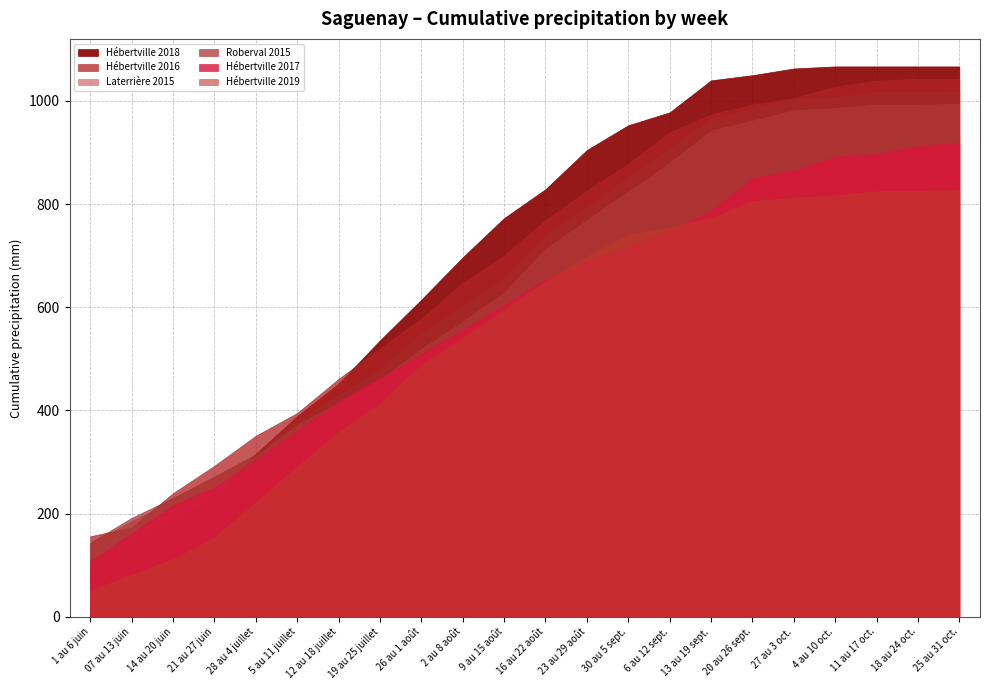

What is the minimum value for Hébertville 2018?

113.0